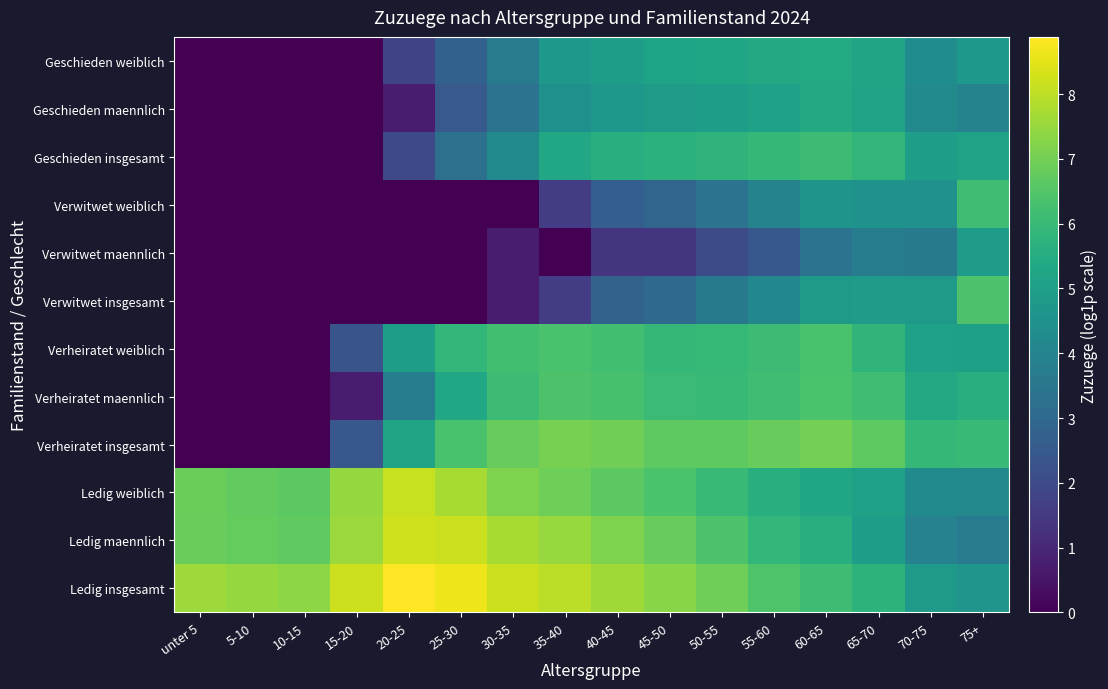

Rank the series by their maximum value, from highest to lowest.

Ledig insgesamt, Ledig maennlich, Ledig weiblich, Verheiratet insgesamt, Verheiratet maennlich, Verwitwet insgesamt, Verheiratet weiblich, Verwitwet weiblich, Geschieden insgesamt, Geschieden weiblich, Geschieden maennlich, Verwitwet maennlich